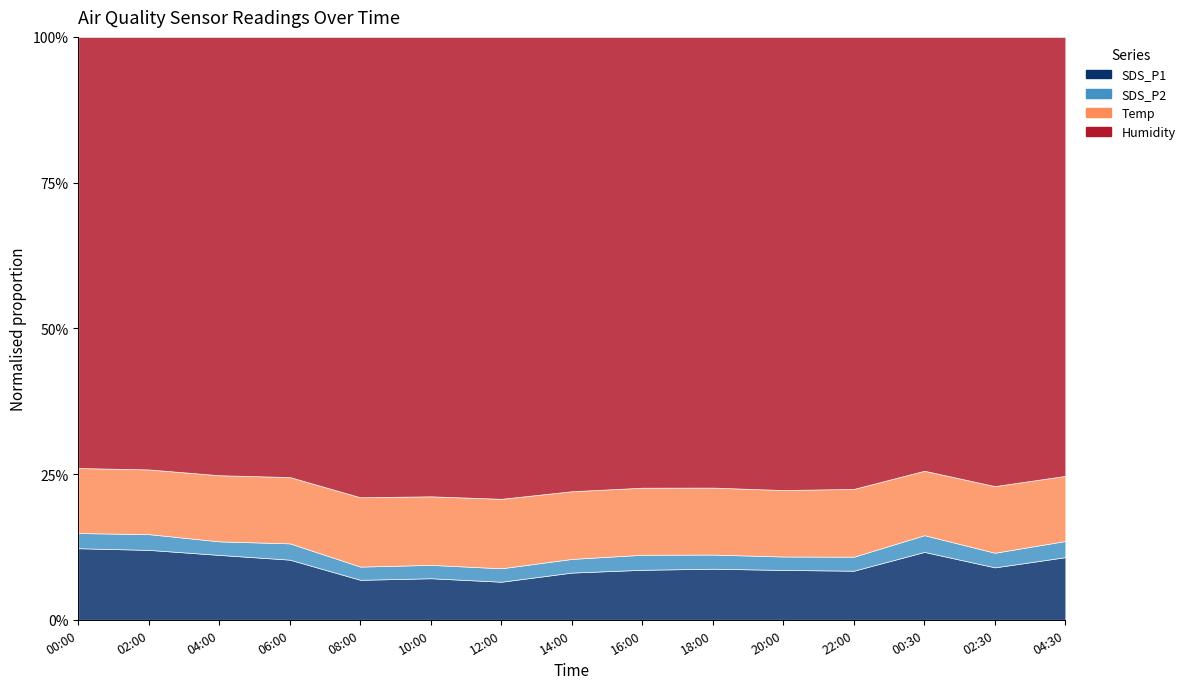

Rank the series at 08:00 from highest to lowest value.

Humidity, Temp, SDS_P1, SDS_P2